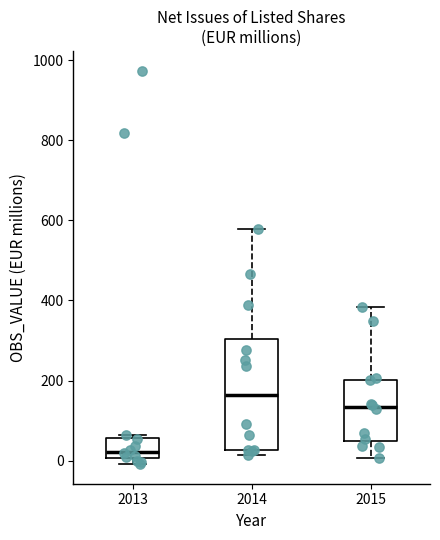

Which box's median line is the lowest?

2013